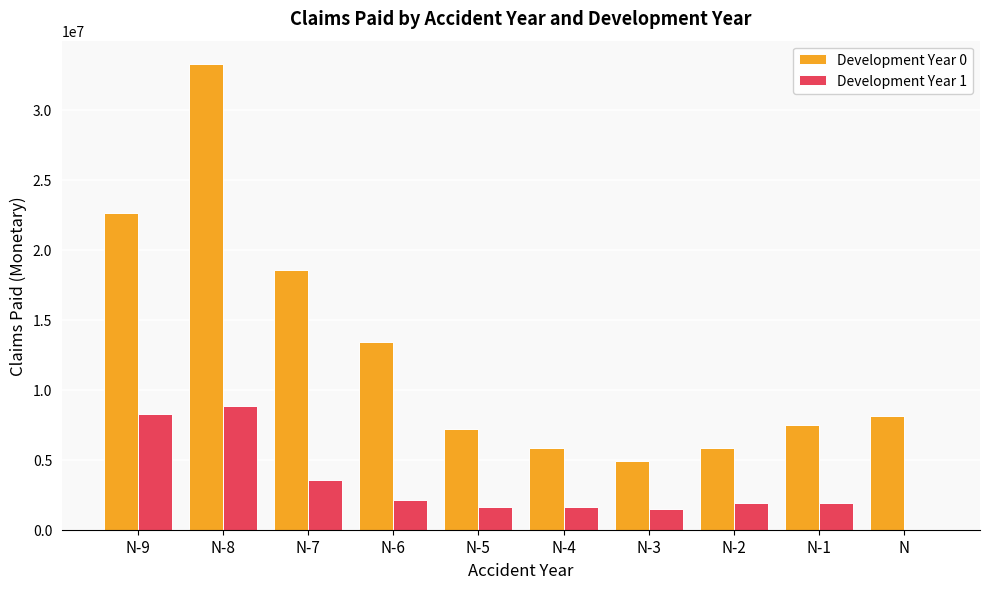

True or false: Development Year 1 has a value of 1652939.0 at N-5.

True